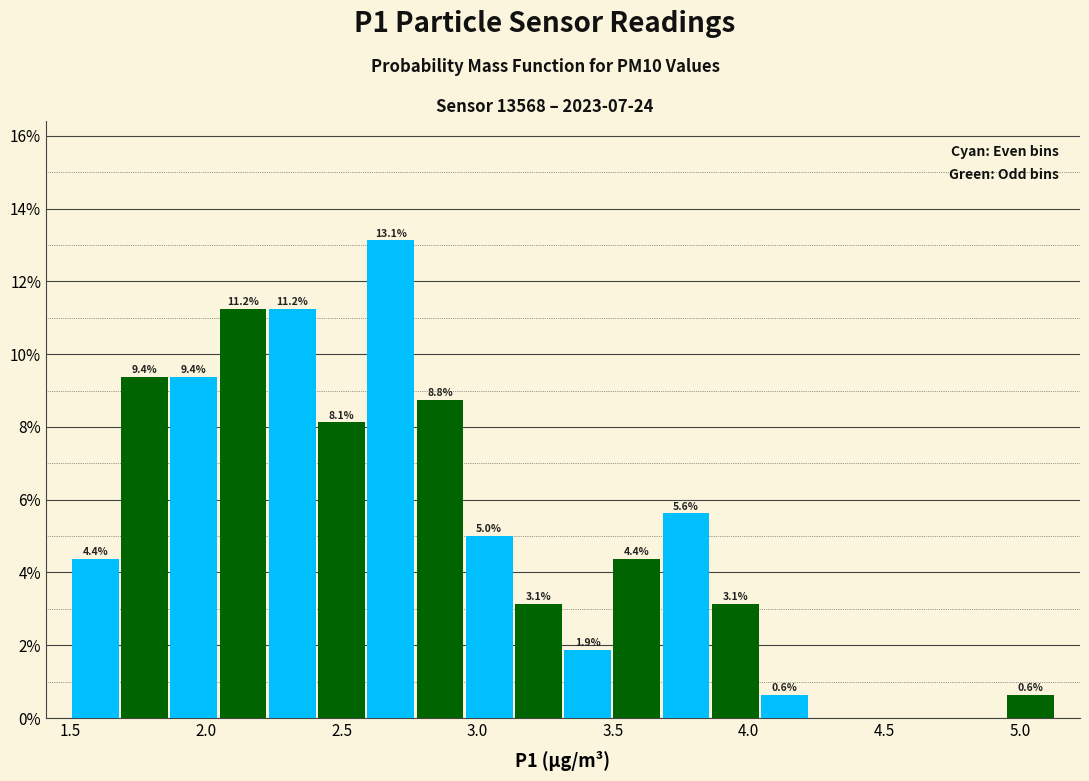

Read against the x-axis, roughly where is the centre of the tallest bar?

2.70